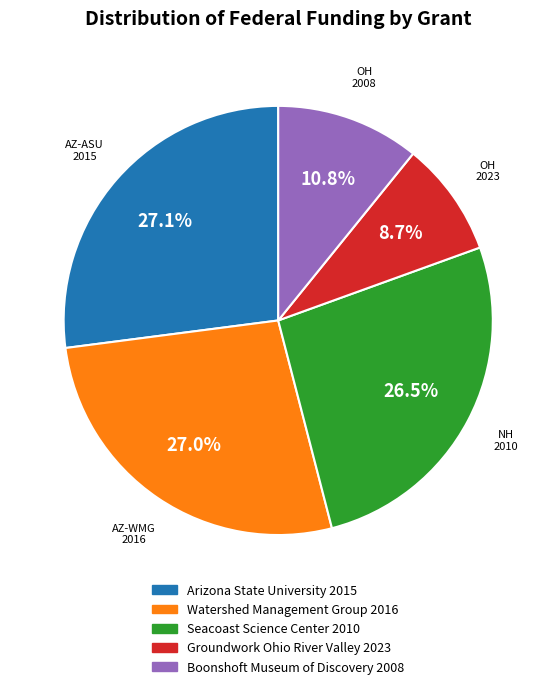

Does any single category account for the majority?

No